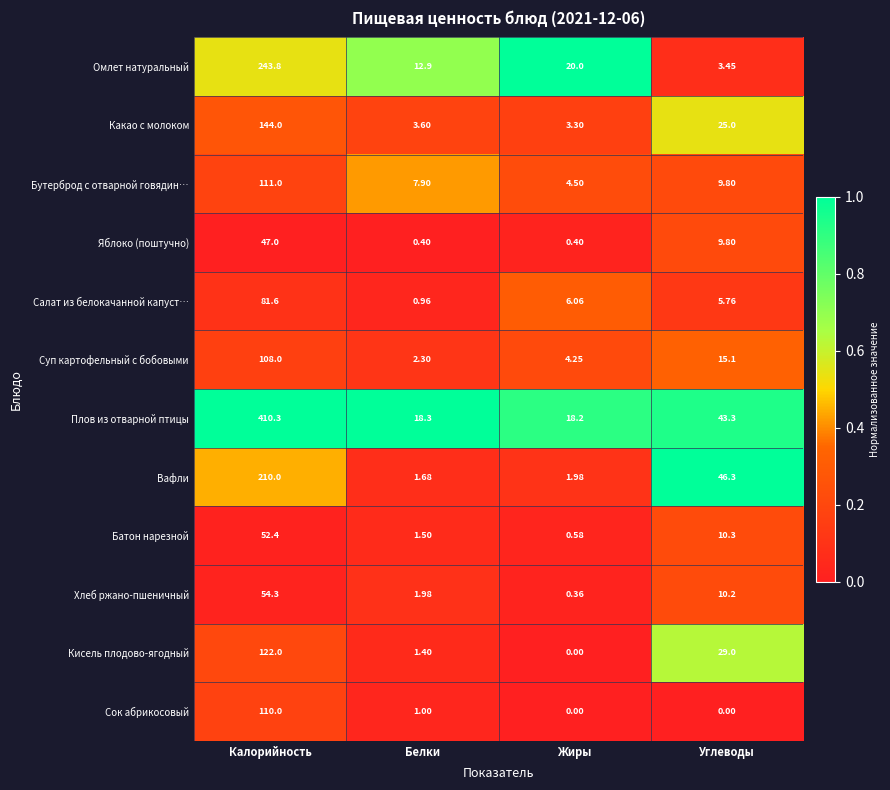

At which label is Какао с молоком closest to 73?

Углеводы